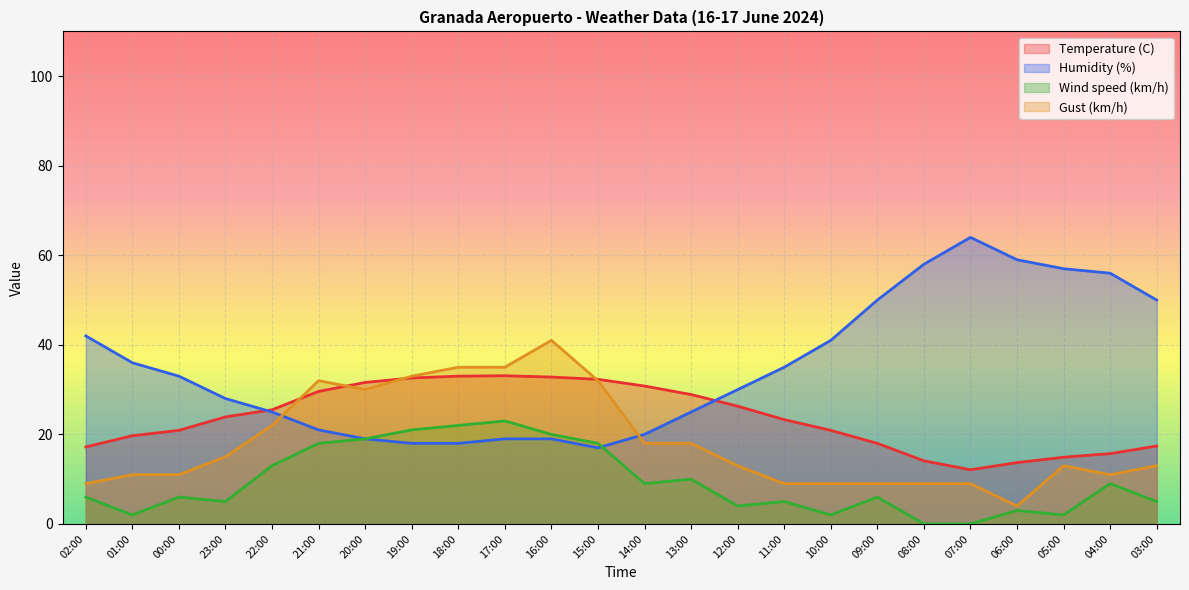

True or false: Humidity (%) has a value of 35.0 at 11:00.

True